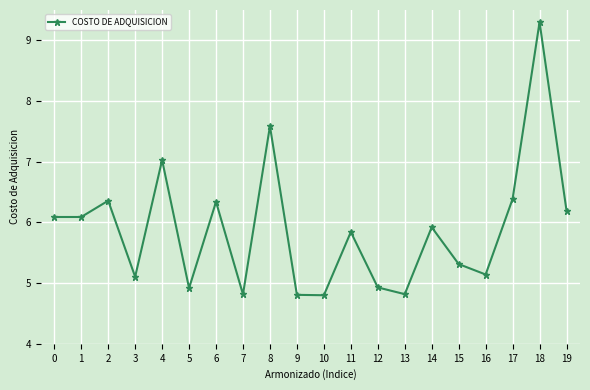

What is the average value?

5.9